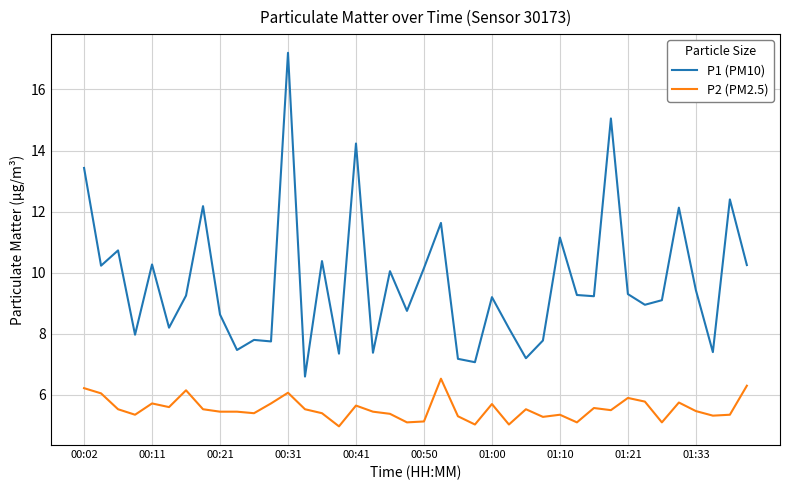

Does the chart display data point markers on the line(s)?

No